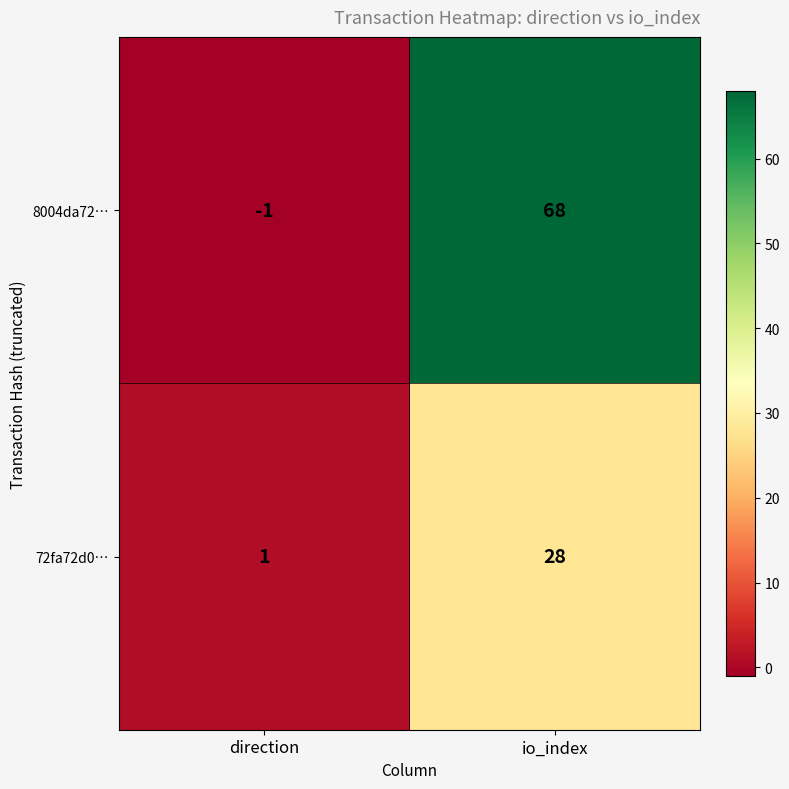

True or false: 8004da72… has a value of 100 at io_index.

False